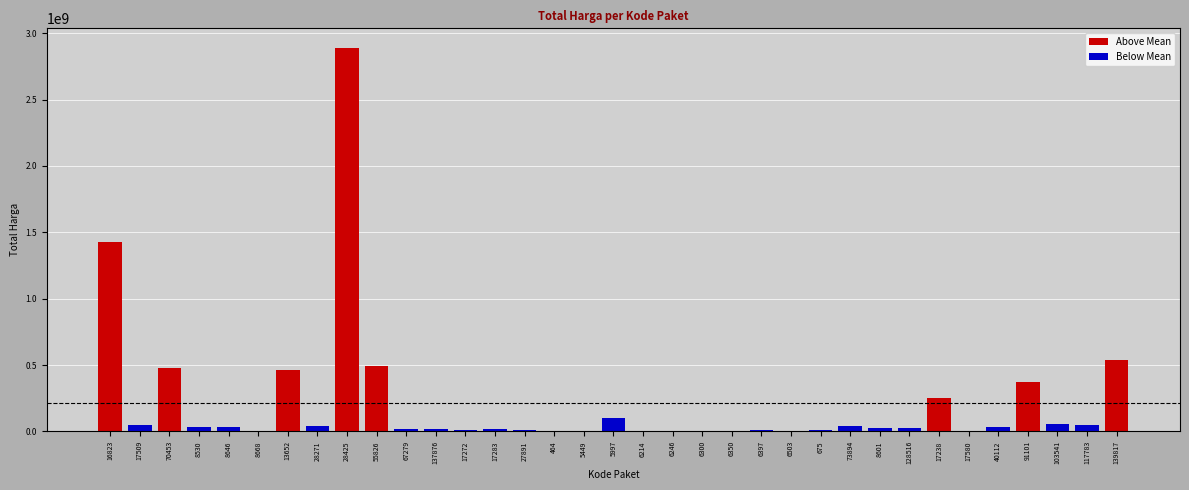

The Below Mean series shows 78000 at 5449. True or false?

True